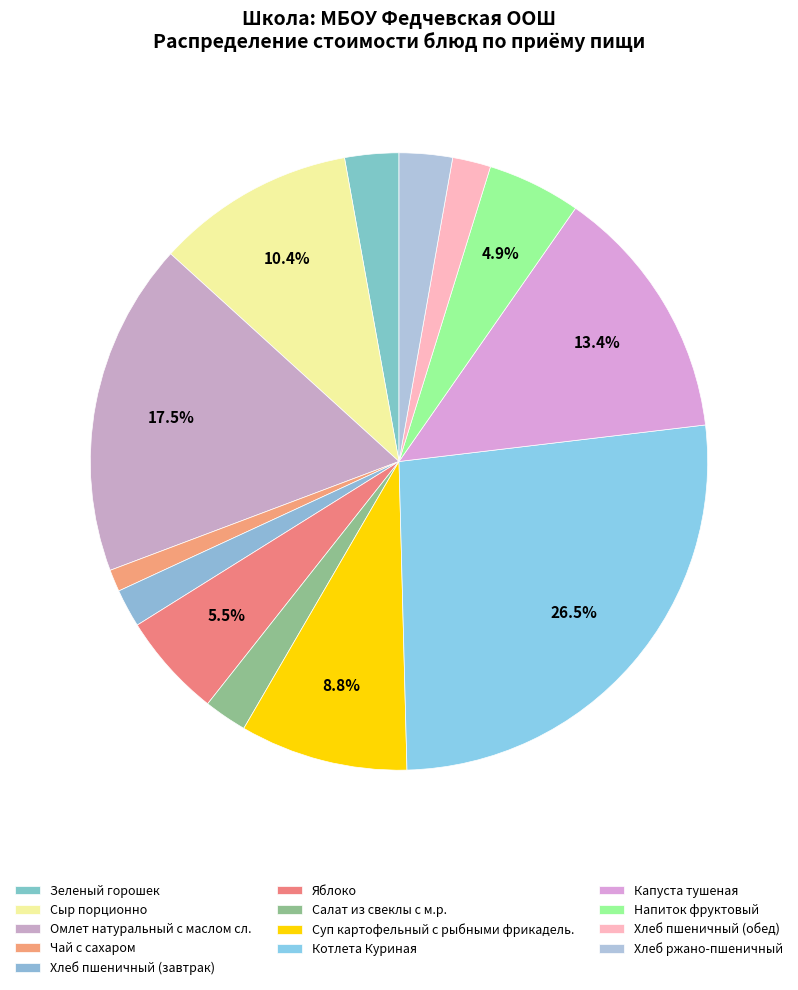

To the nearest percent, what is the combined percentage of Салат из свеклы с м.р. and Суп картофельный с рыбными фрикадель.?

11%